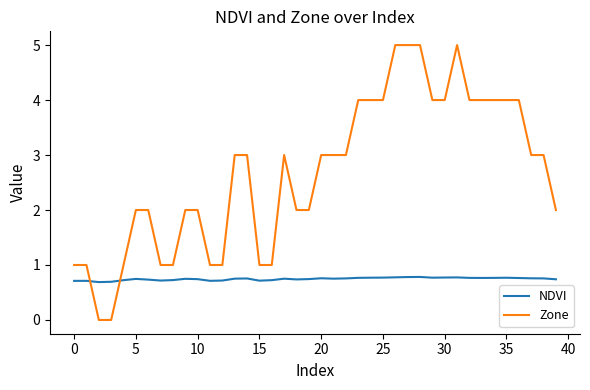

Which series has the largest range (max minus min)?

Zone